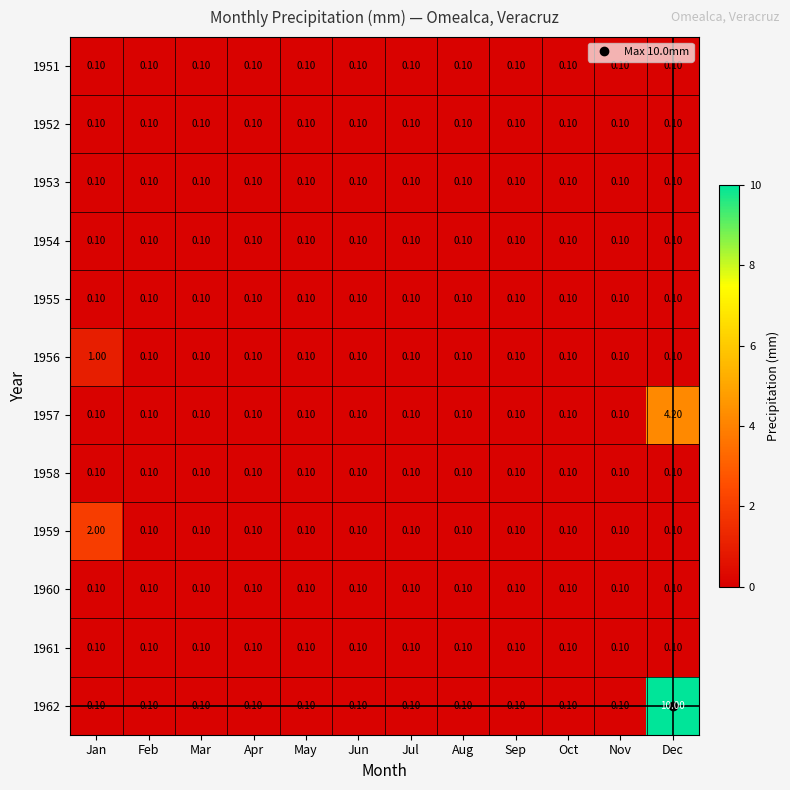

At which category is the sum across all series the highest?

Dec